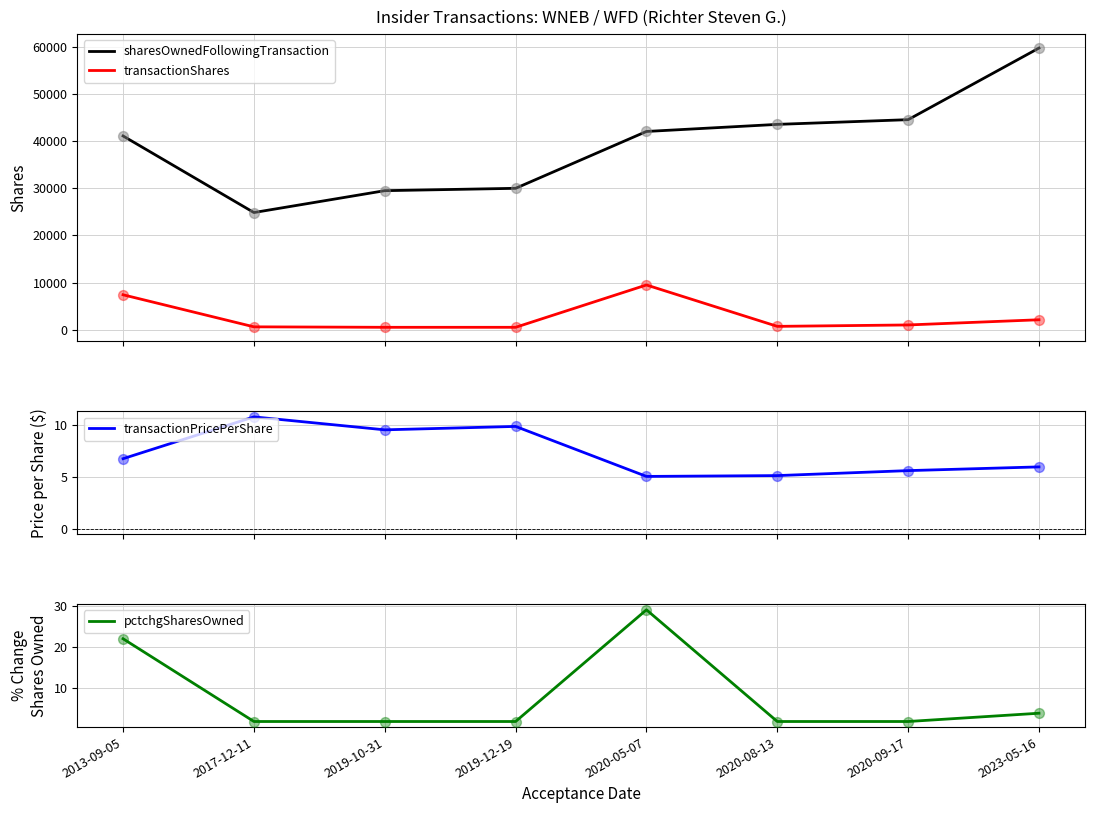

At how many categories does at least one series exceed 10744?

8